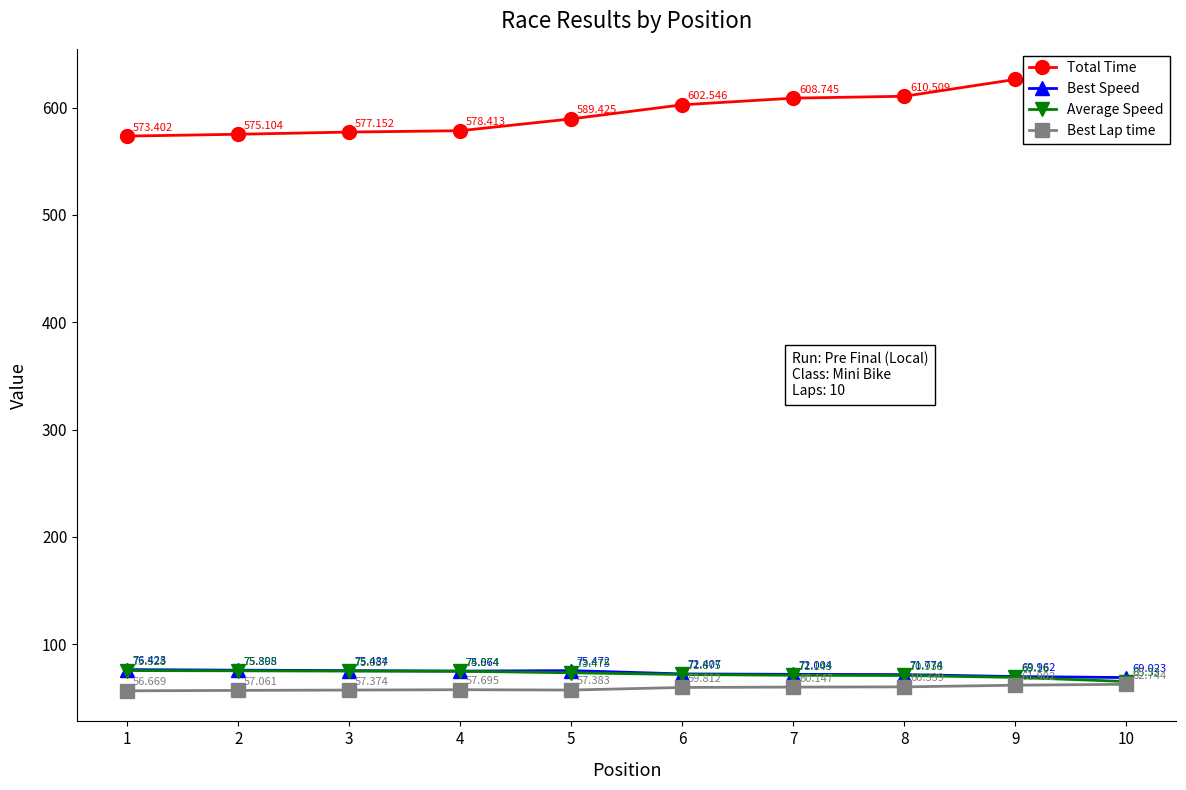

Which category has the lowest value in the Average Speed series?

10